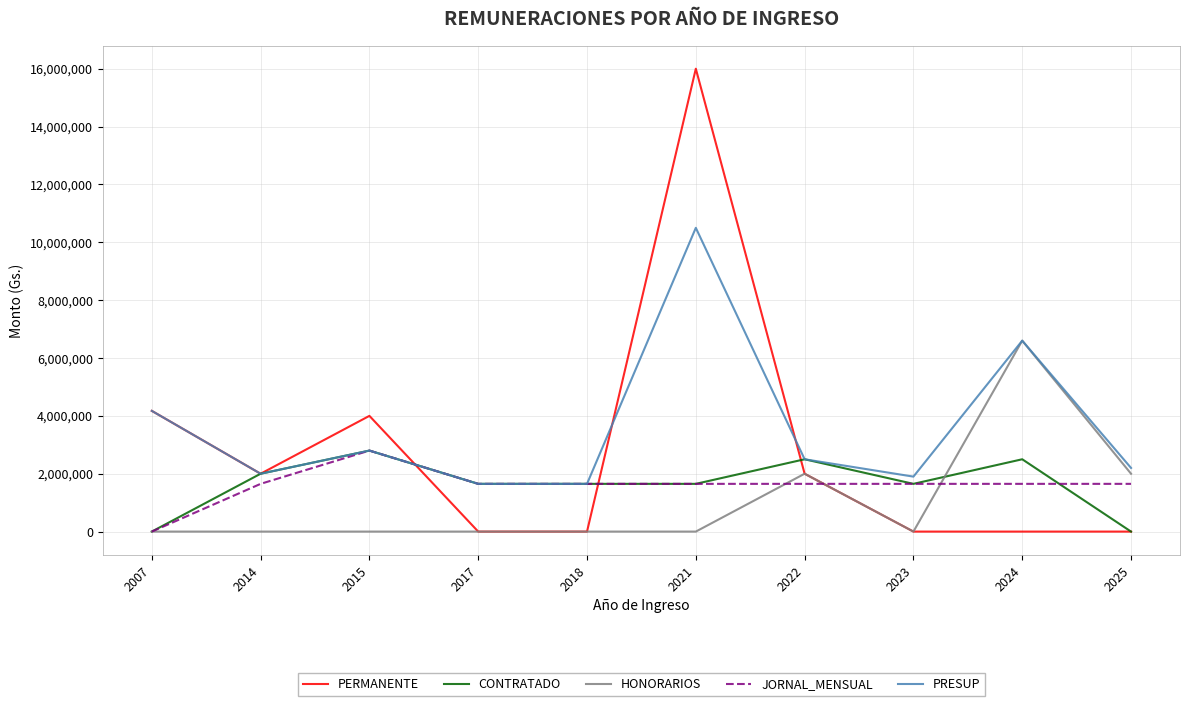

What are all the series names shown in the legend?

PERMANENTE, CONTRATADO, HONORARIOS, JORNAL_MENSUAL, PRESUP